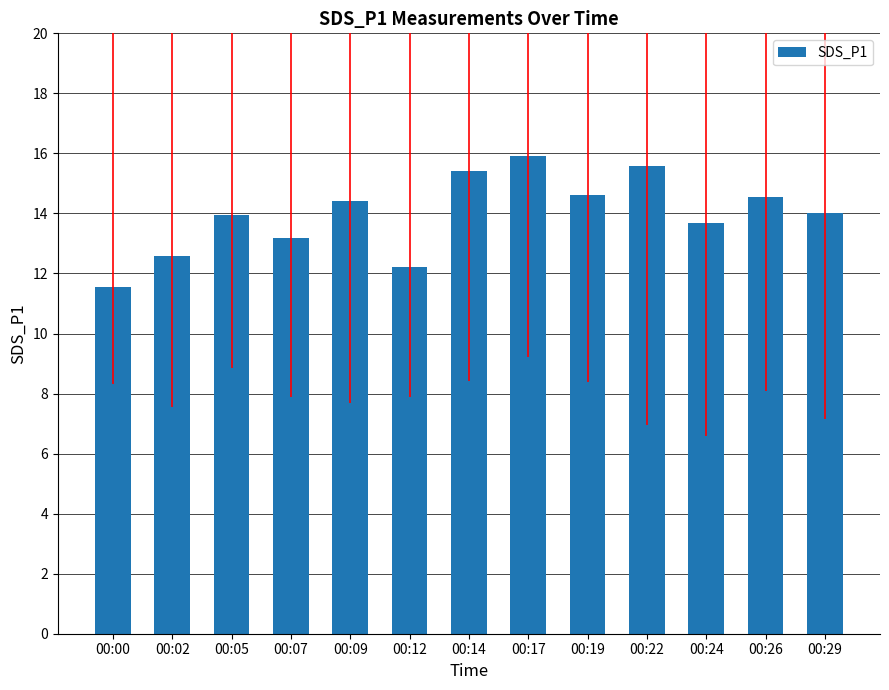

What is the smallest value displayed?

11.6